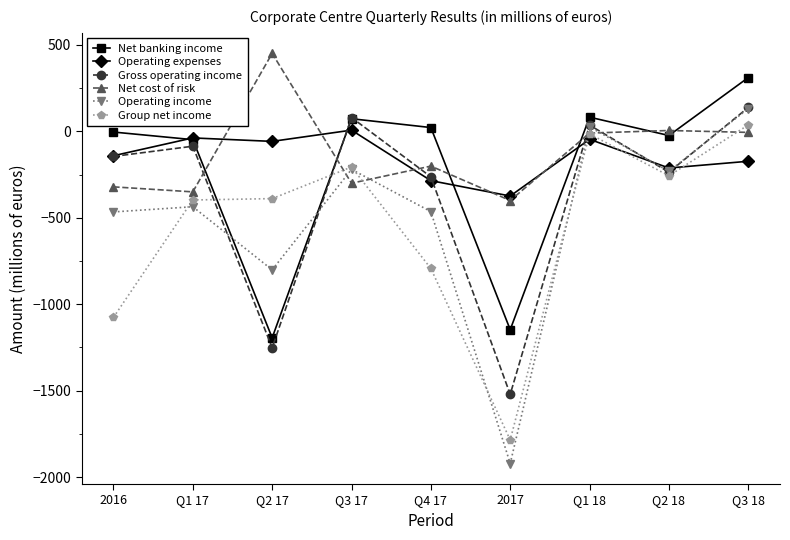

What value does the Net banking income series have at Q1 18, to the nearest 50?

100